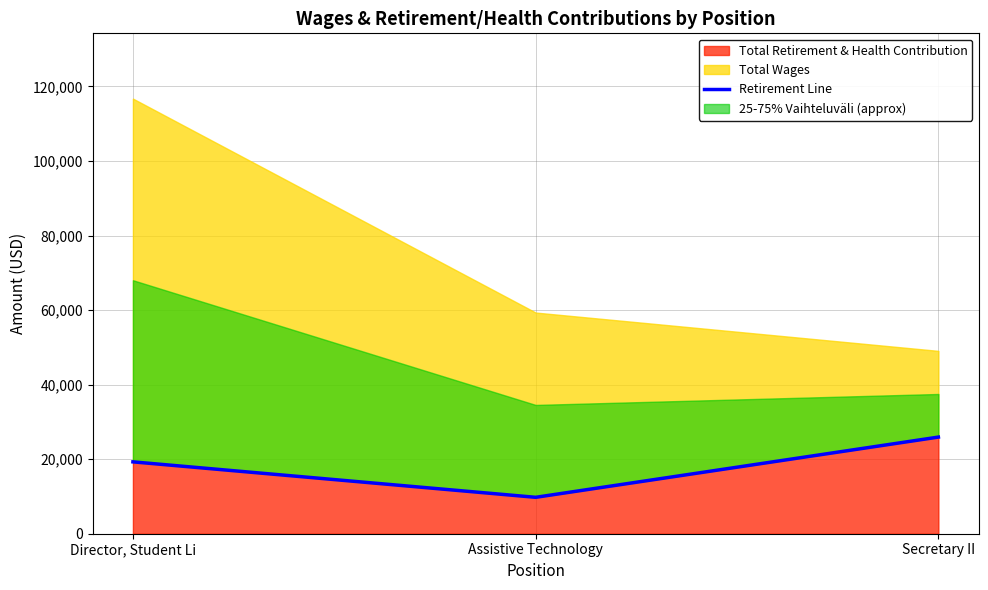

What is the ratio of the value at Secretary II to the value at Assistive Technology?

2.7